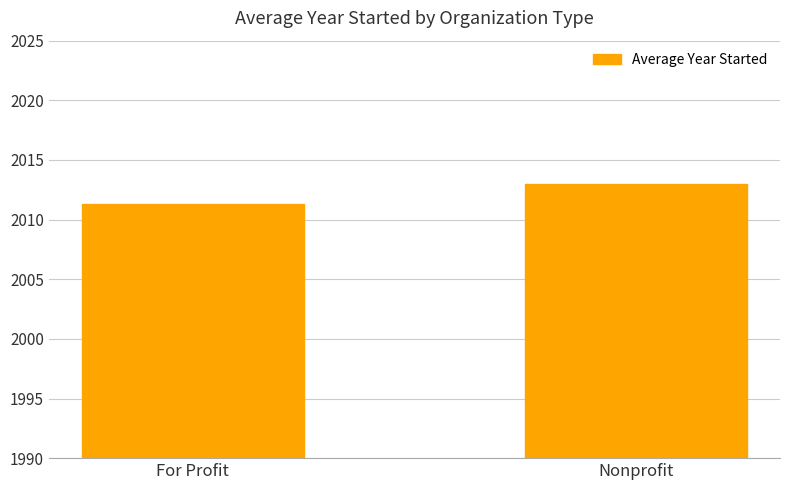

What is the sum of all values?

4024.3